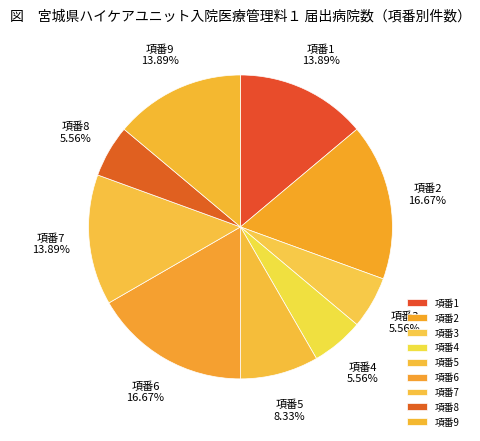

How many segments does this pie chart have?

9